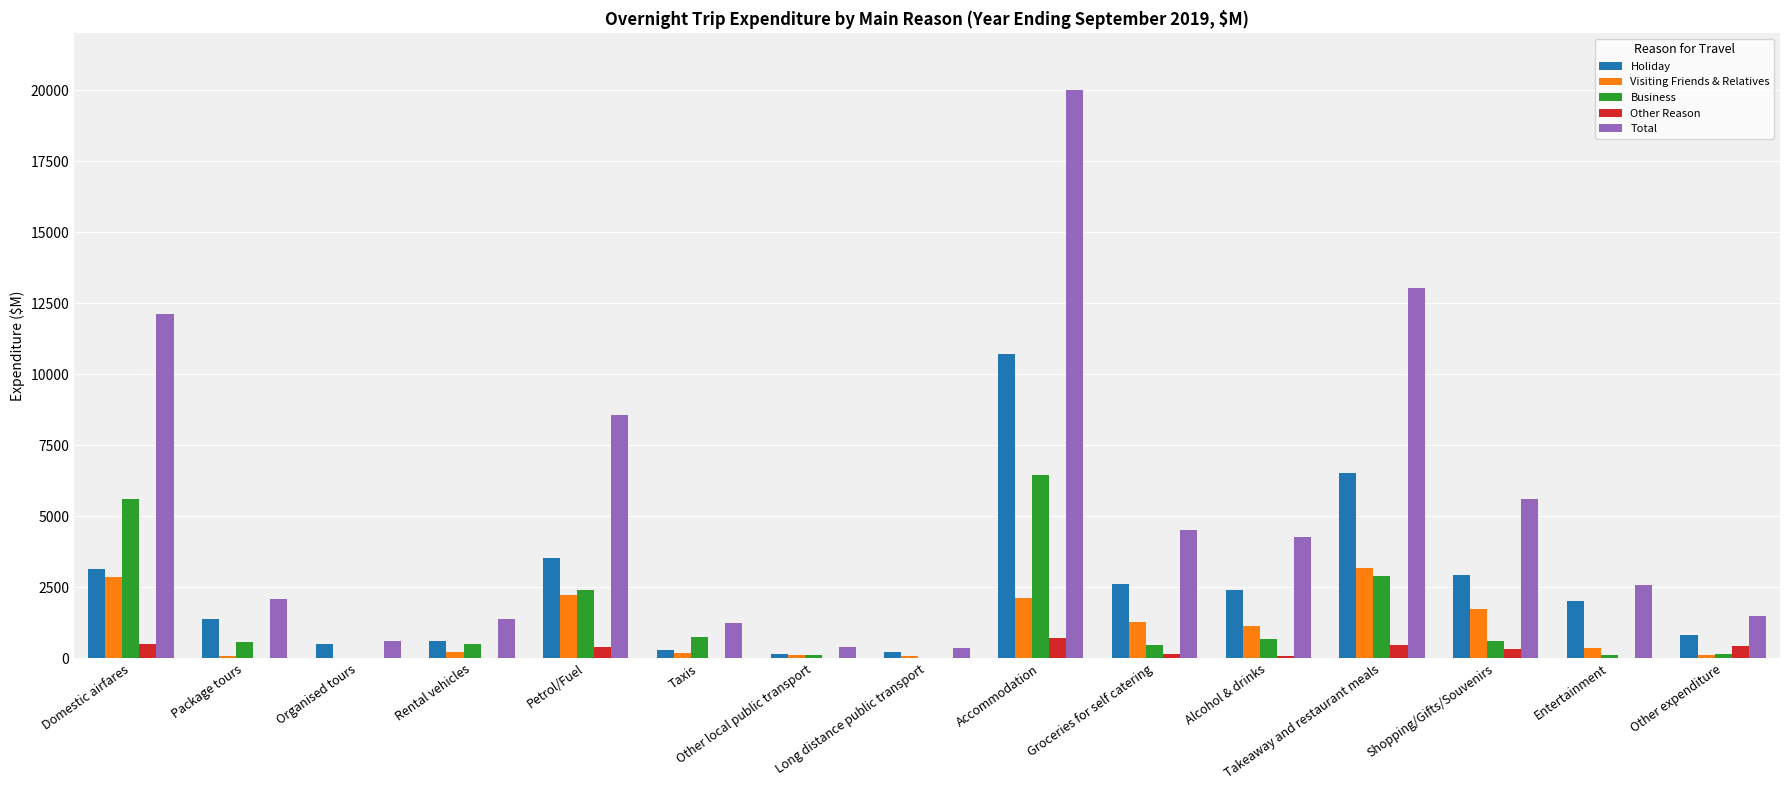

What is the sum of all Total values?

78251.3